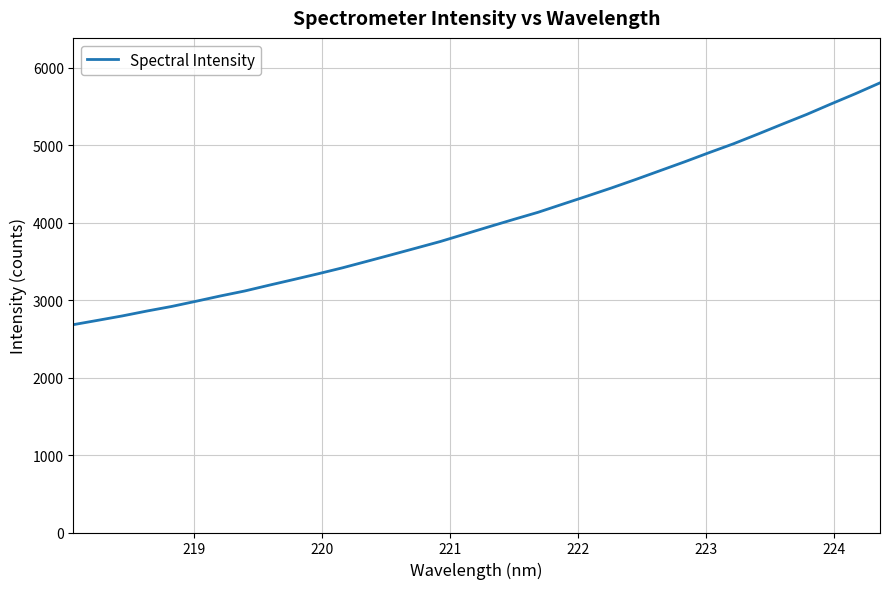

What is the minimum value shown in the chart?

2684.2